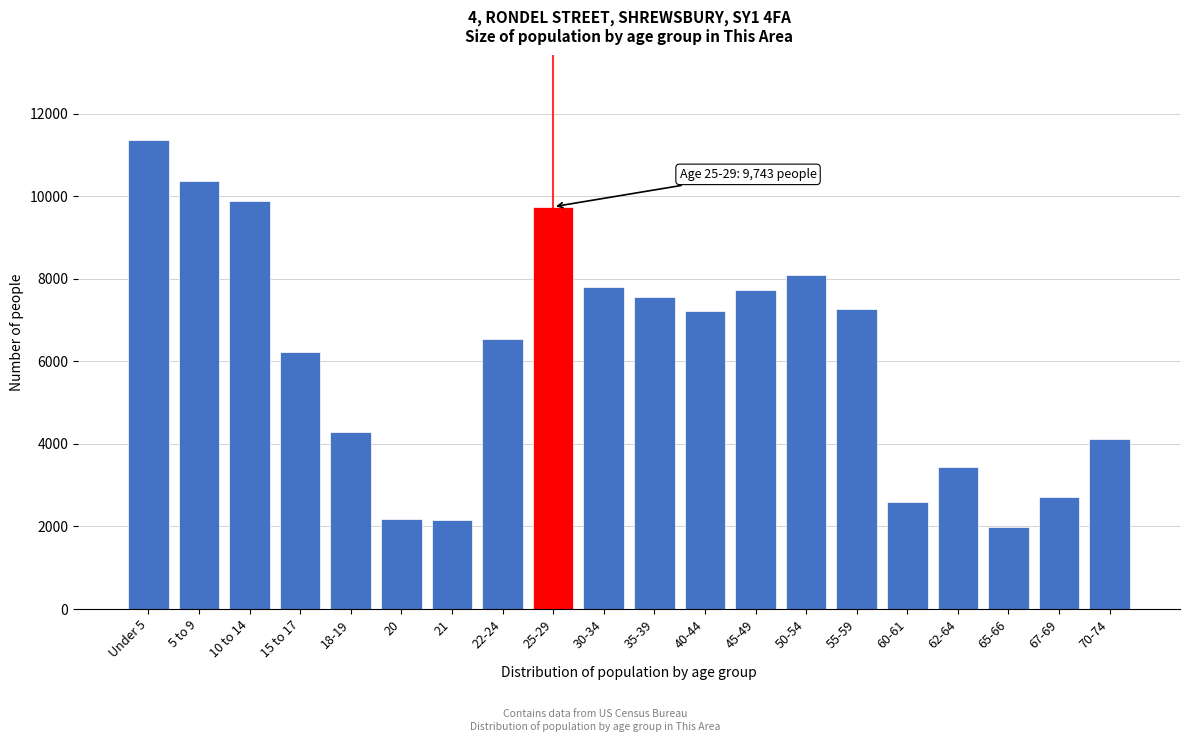

What is the ratio of the value at 30-34 to the value at 65-66?

3.9